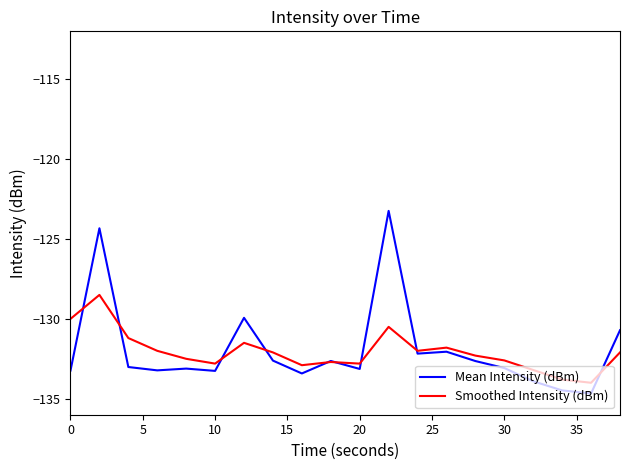

What is the greatest value displayed?

-123.2